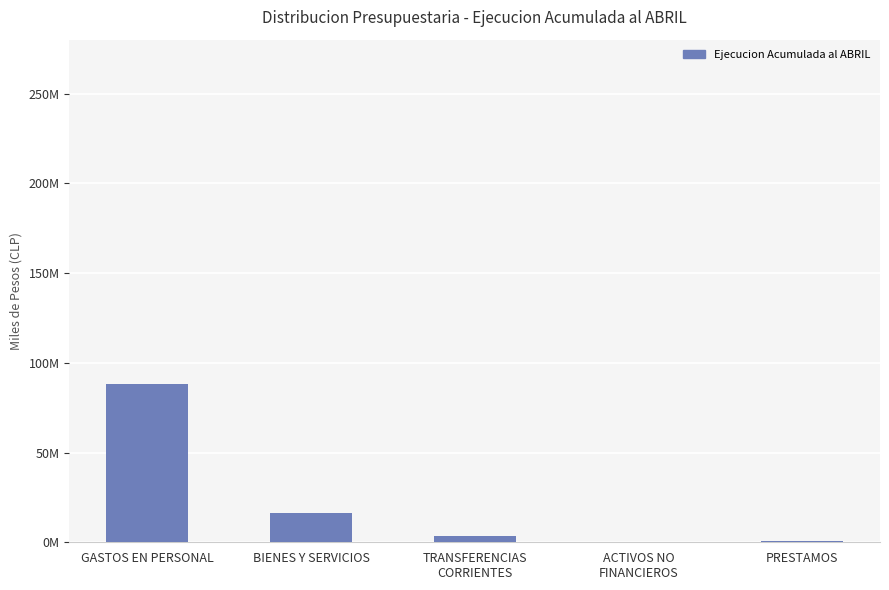

Are the bars horizontal?

No